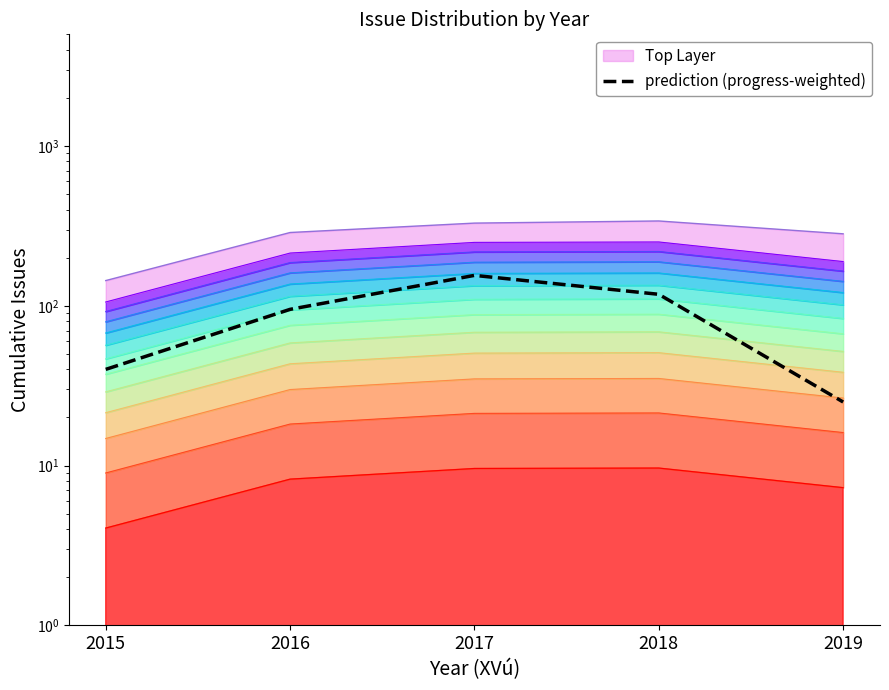

How many categories are shown in the chart?

5